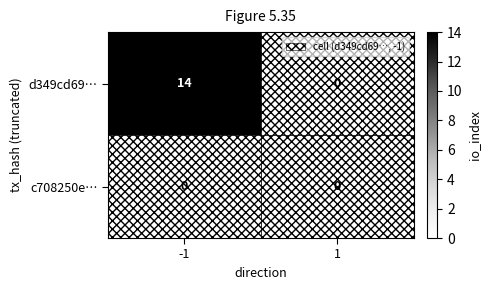

Is the value of d349cd69… at -1 greater than the value of c708250e… at -1?

Yes